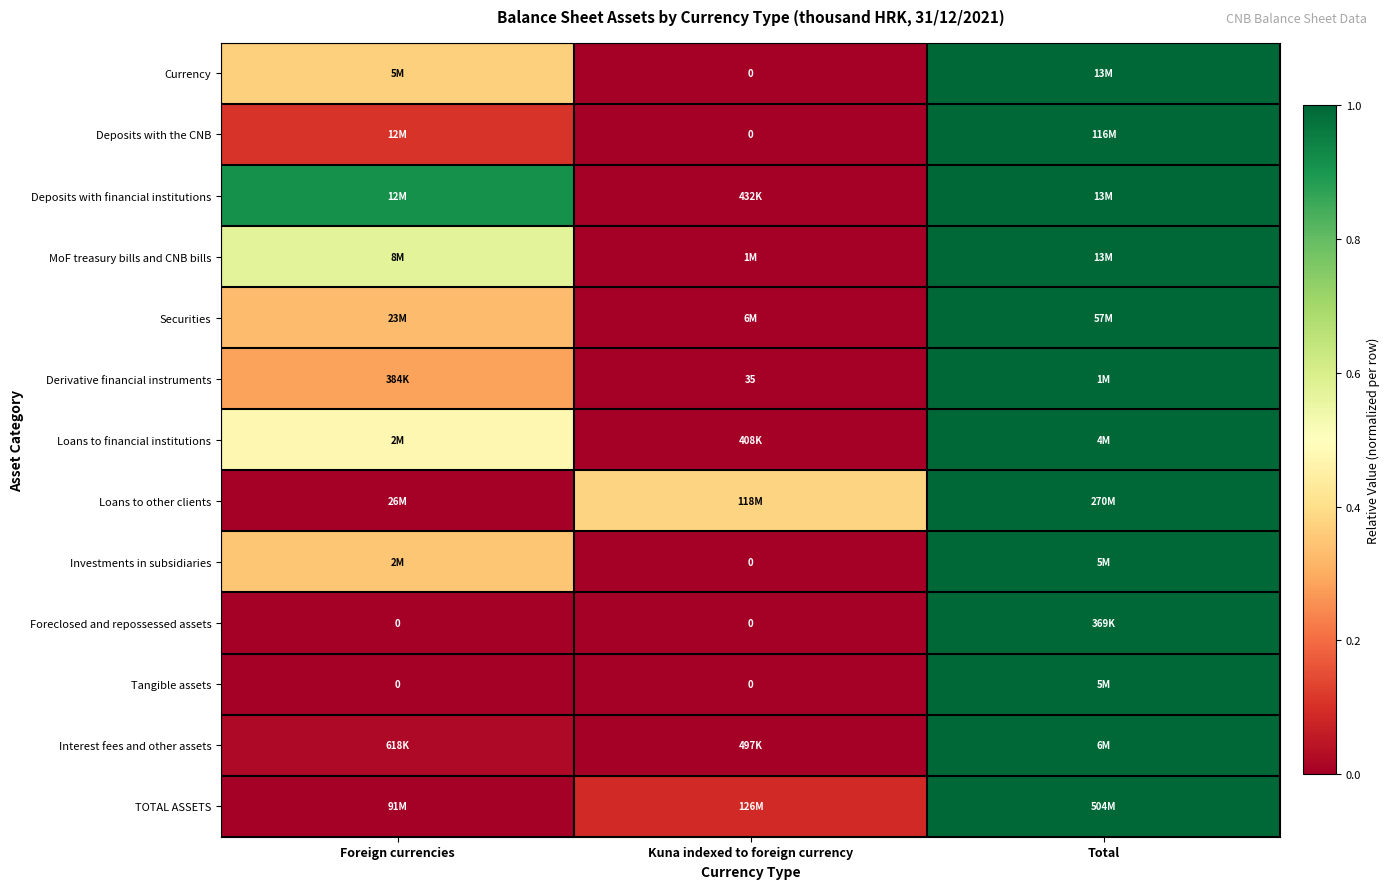

The Loans to other clients series shows 0.4 at Kuna indexed to foreign currency. True or false?

True